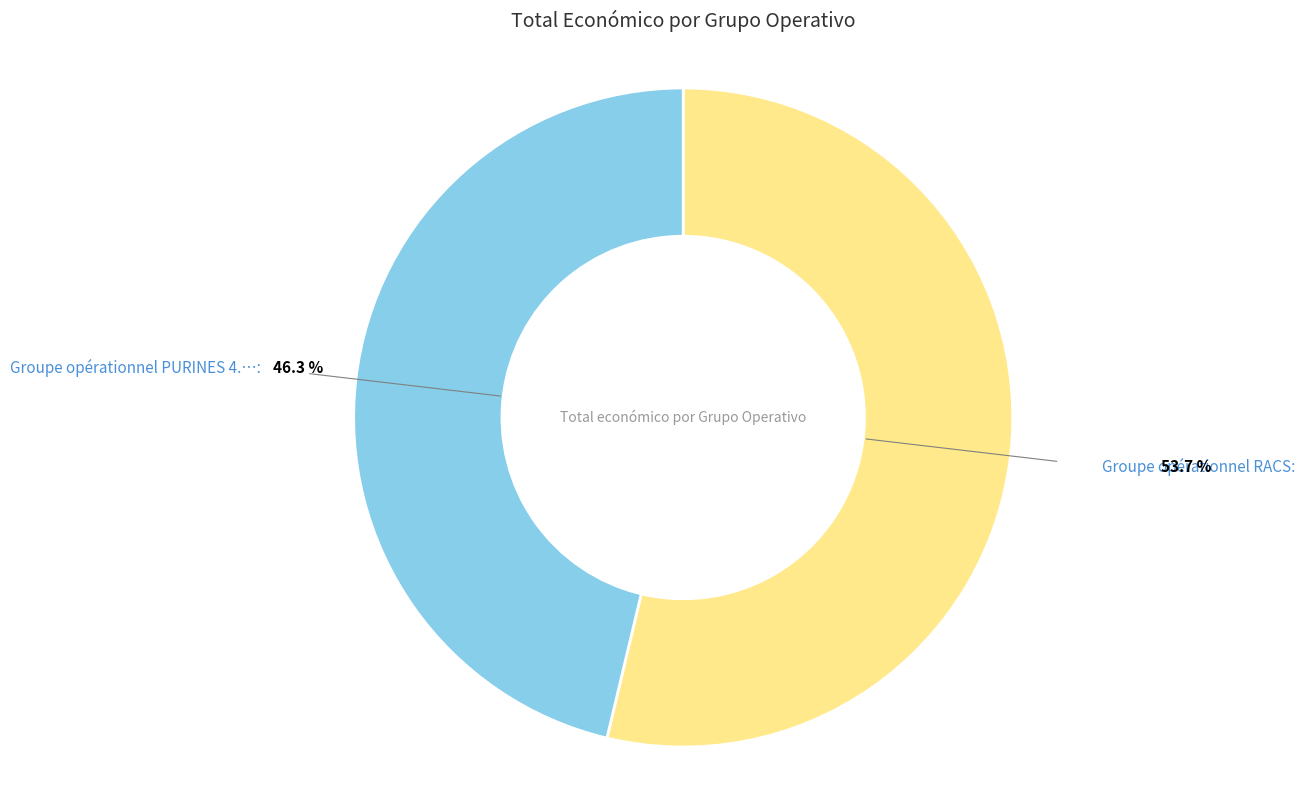

Is there a majority slice in this chart?

Yes